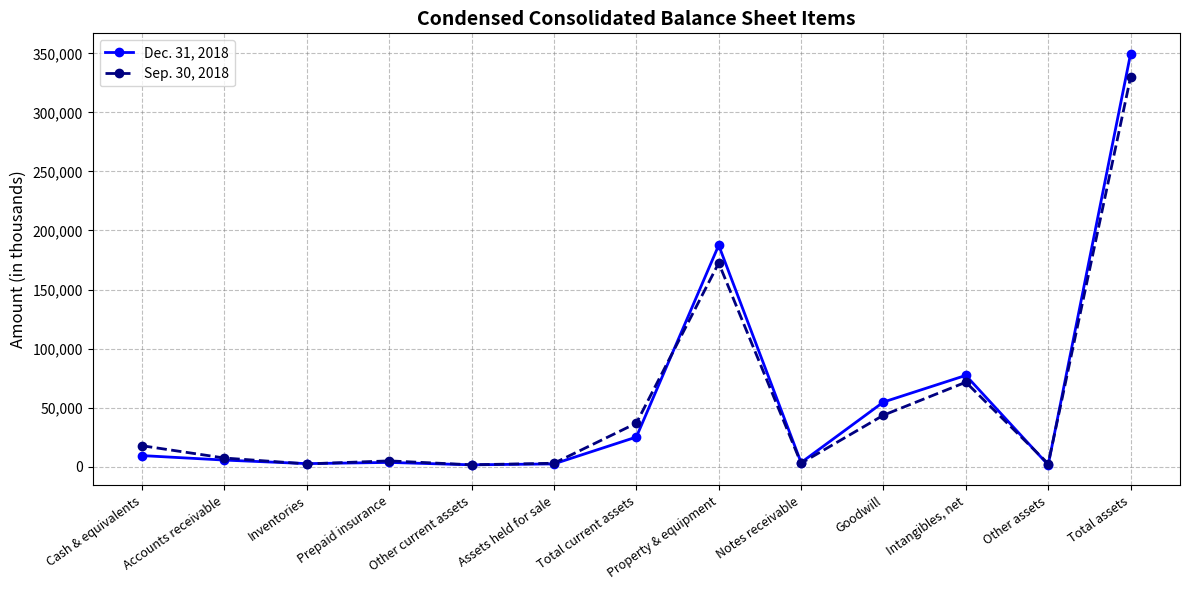

Where does the Dec. 31, 2018 series first go above 5583?

Cash & equivalents